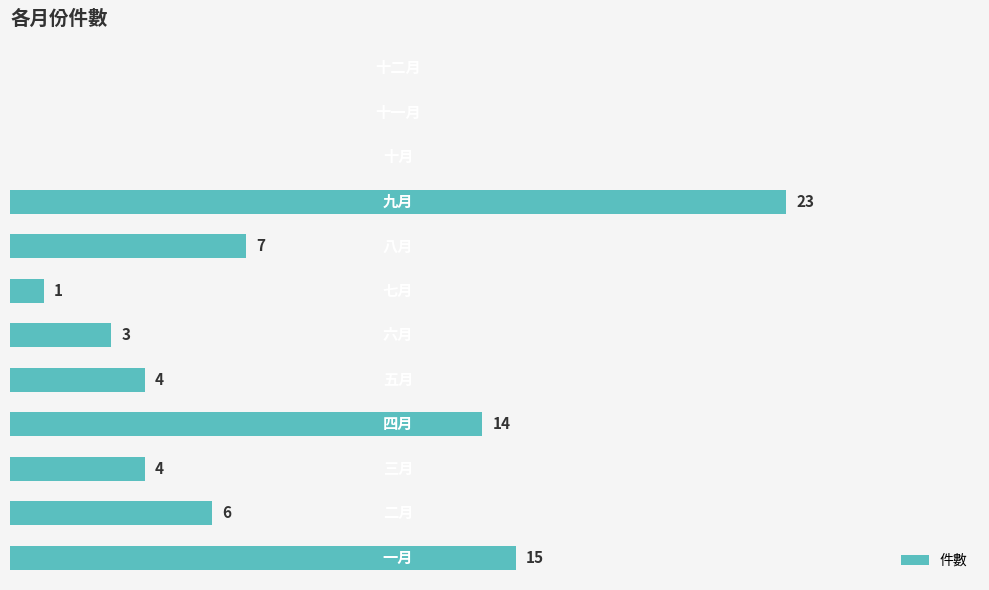

Are the bars horizontal?

Yes